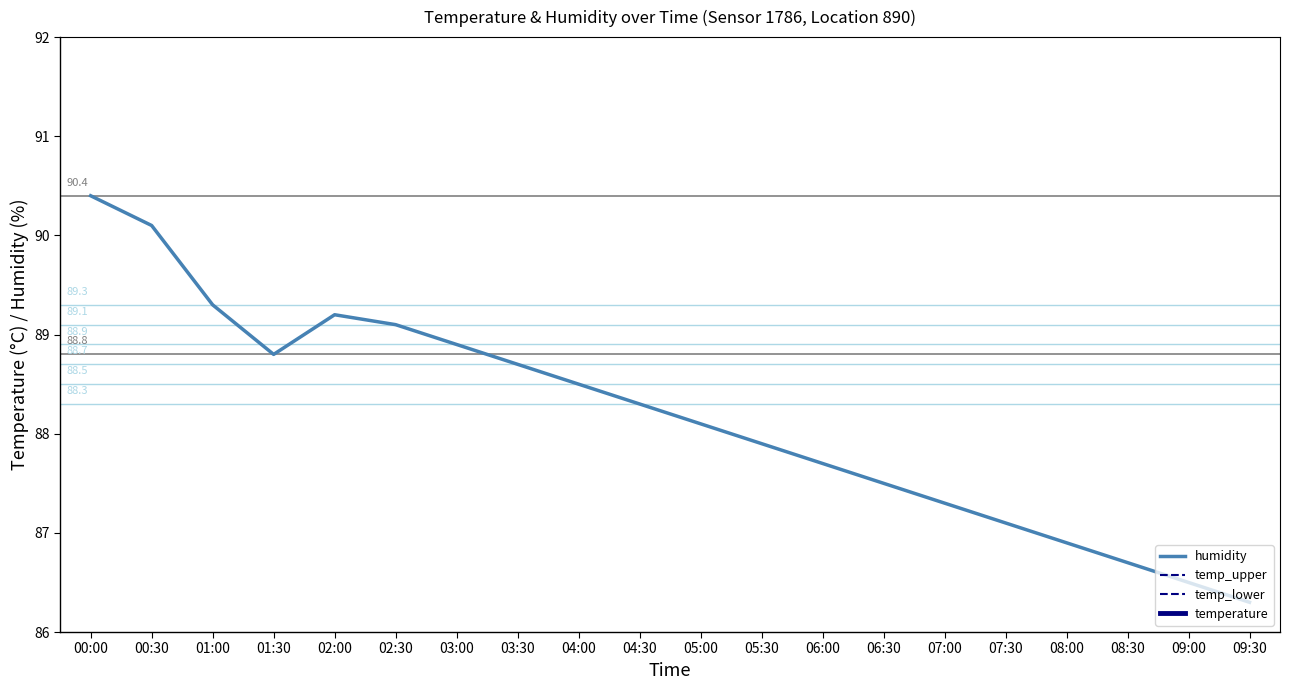

True or false: temp_upper has more than 0 interior local peaks.

False